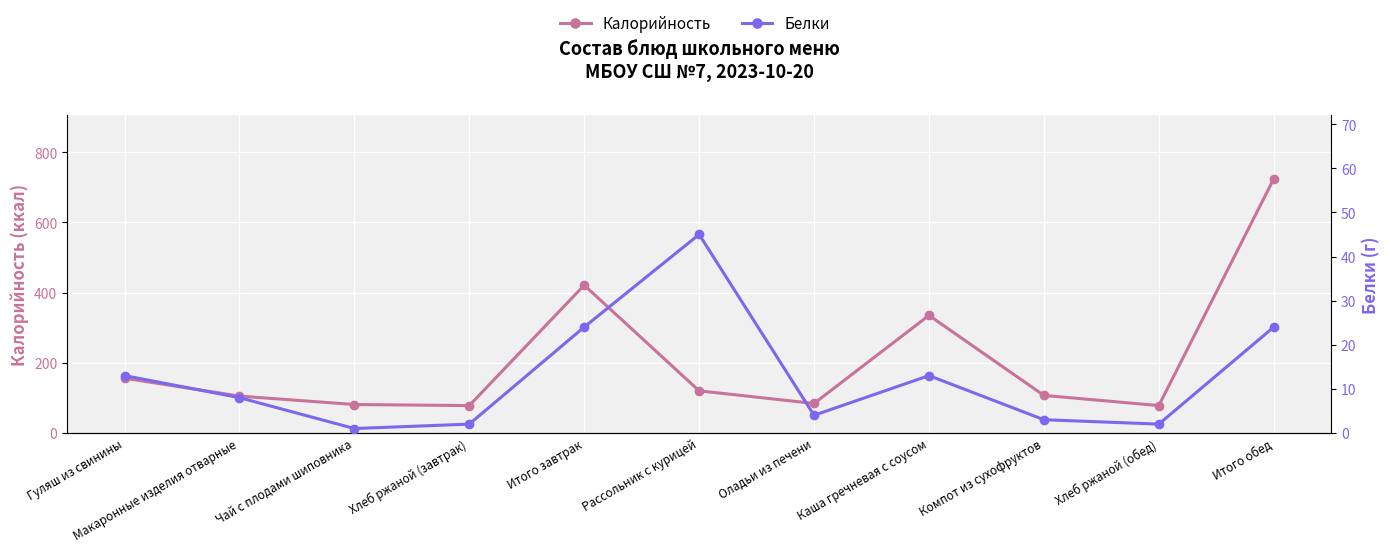

What is the spread (max minus min) of values at Макаронные изделия отварные?

97